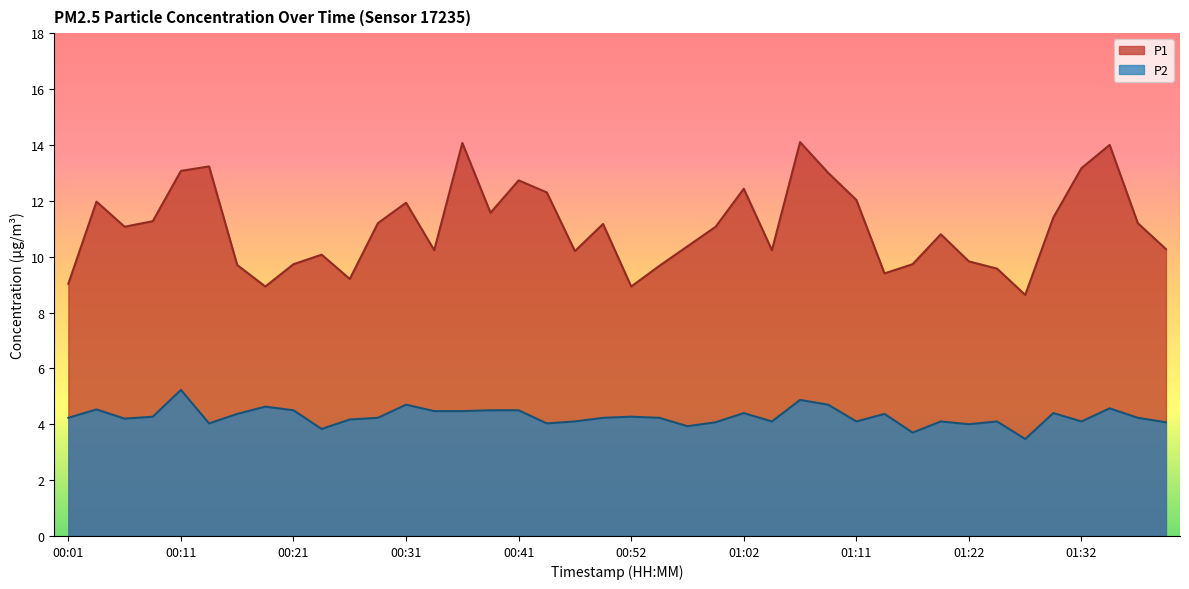

True or false: P1 has more than 1 points higher than both neighbors.

True